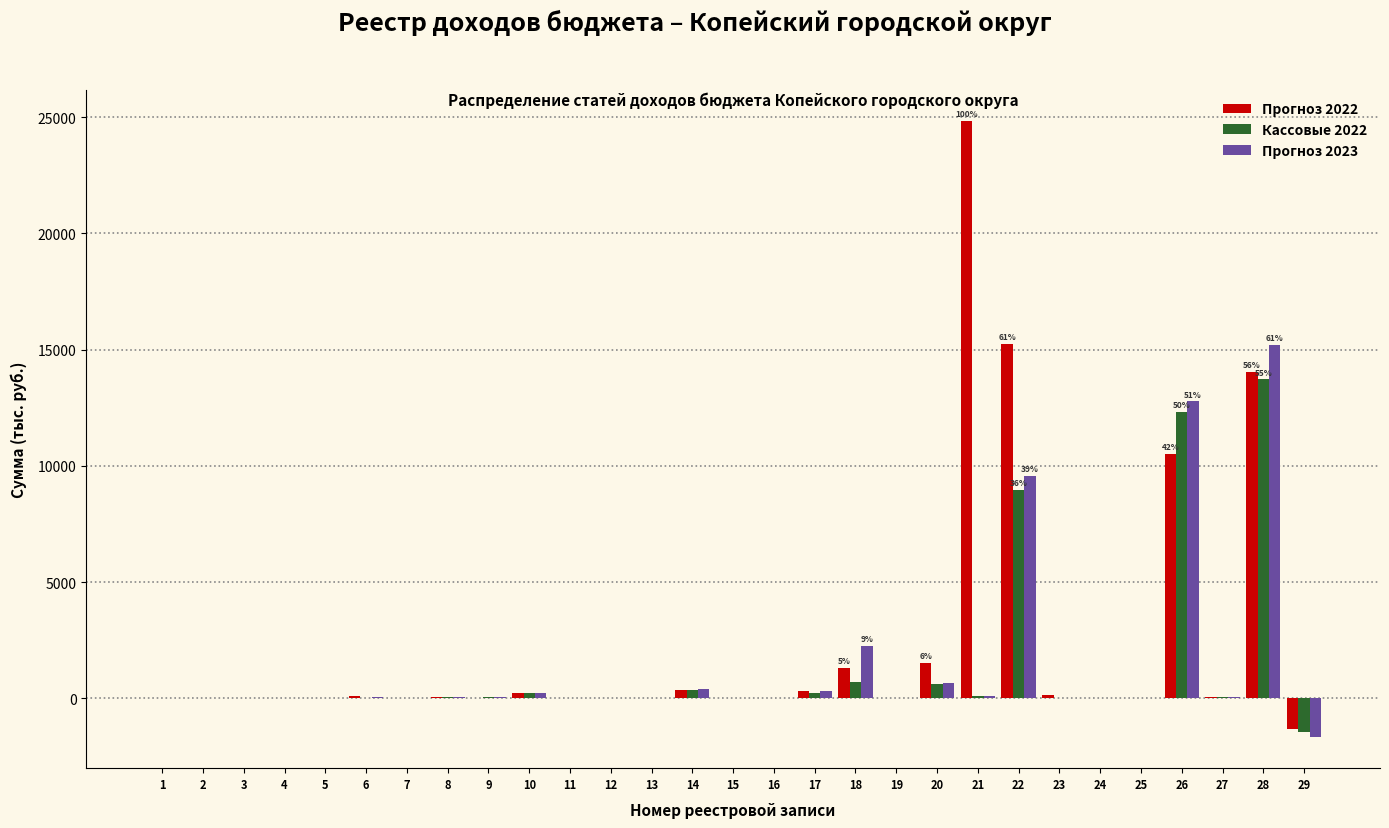

The value of Прогноз 2023 at 28 is 21323.1. True or false?

False